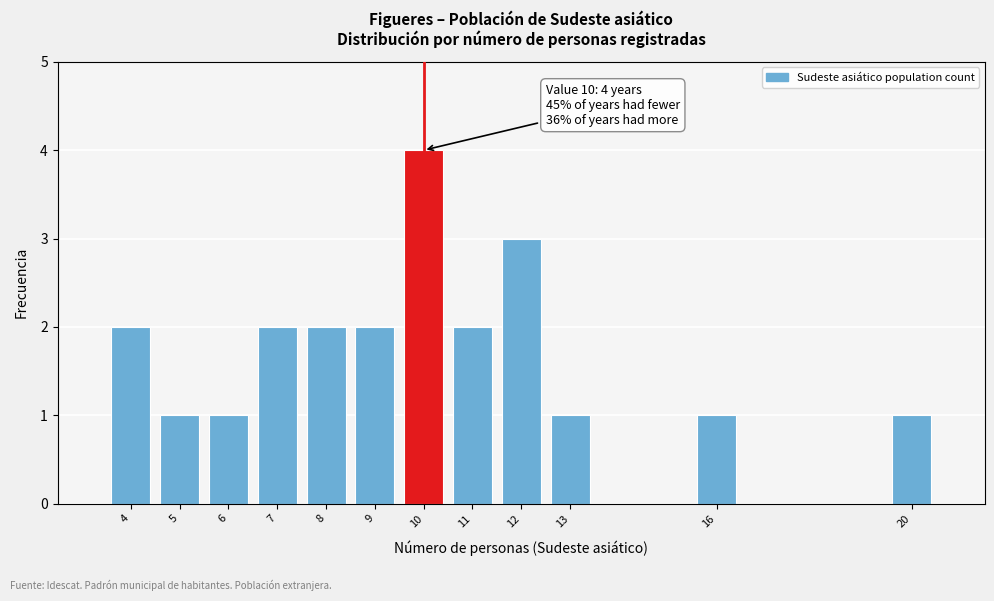

Over which range of the x-axis is the bar tallest?

9.5 to 10.5